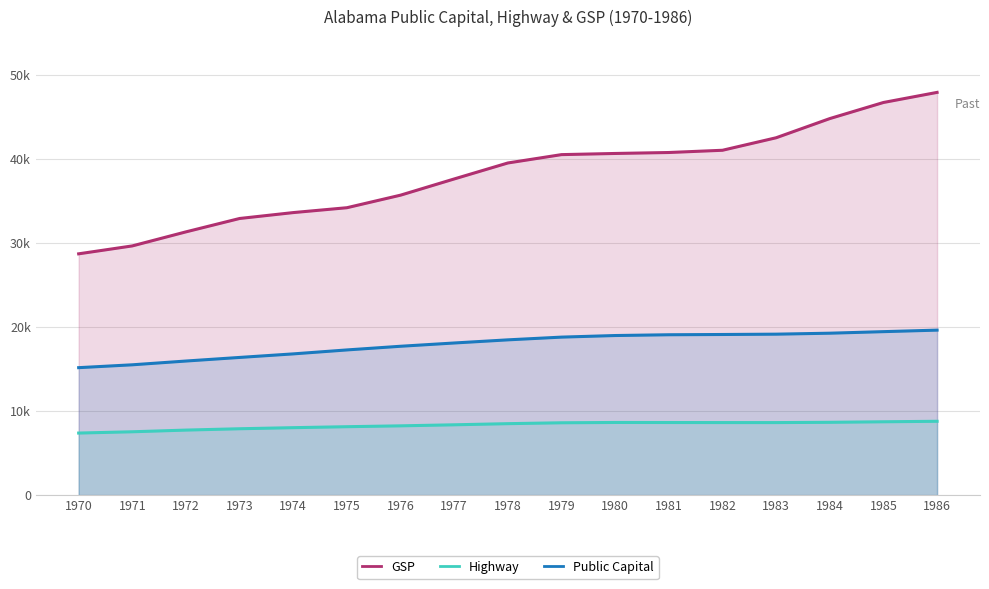

Which series changed the most between 1980 and 1981?

GSP